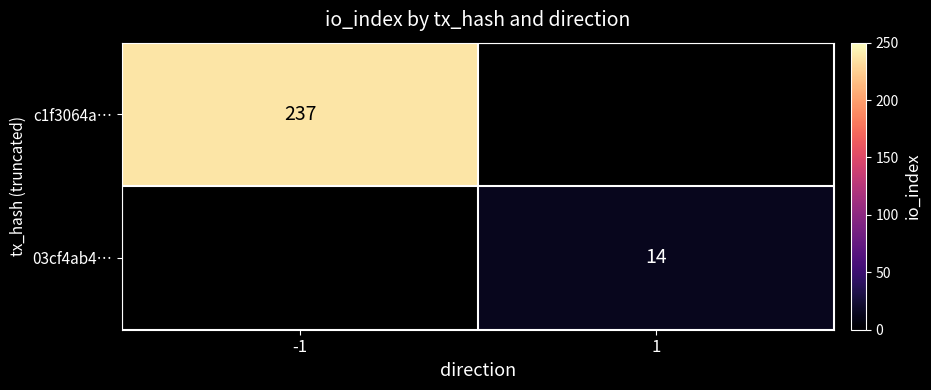

The value of c1f3064a… at -1 is 138. True or false?

False